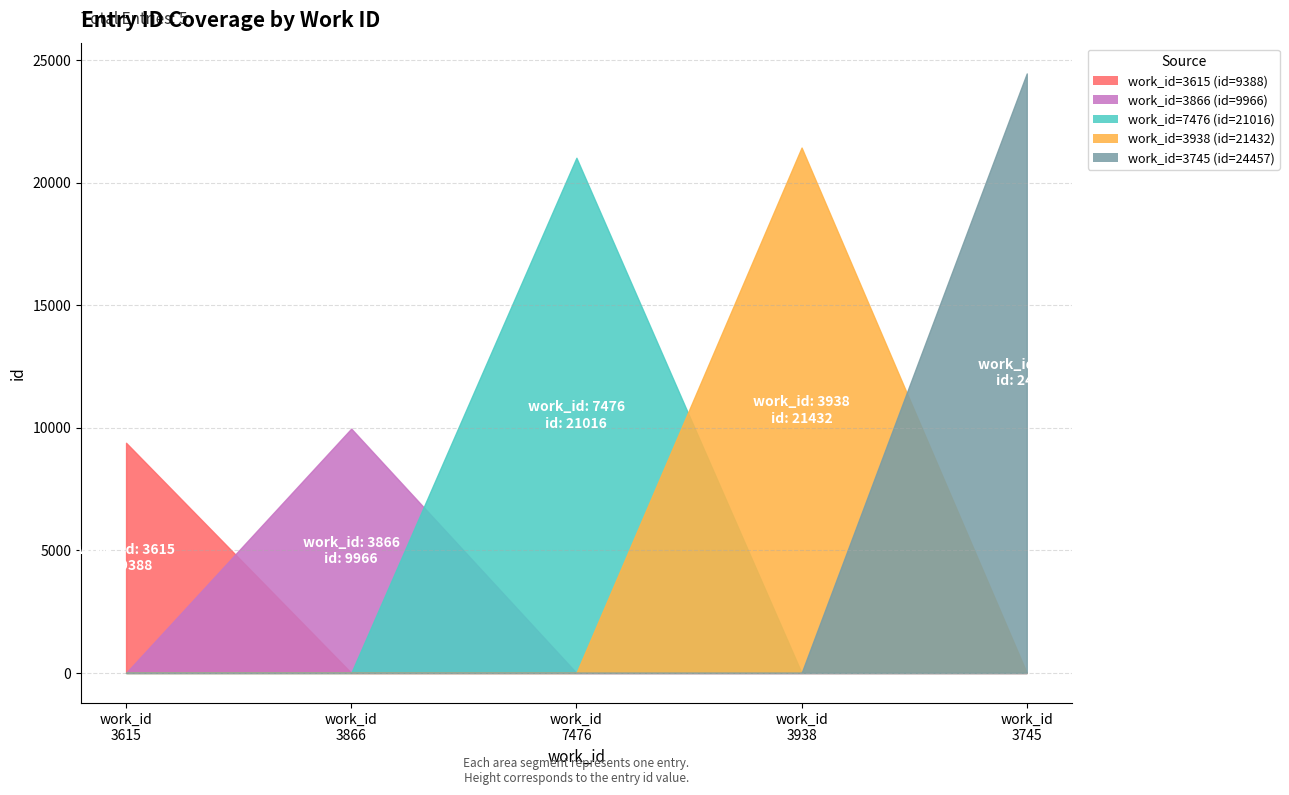

What is the label of the 5th point from the right?

3615